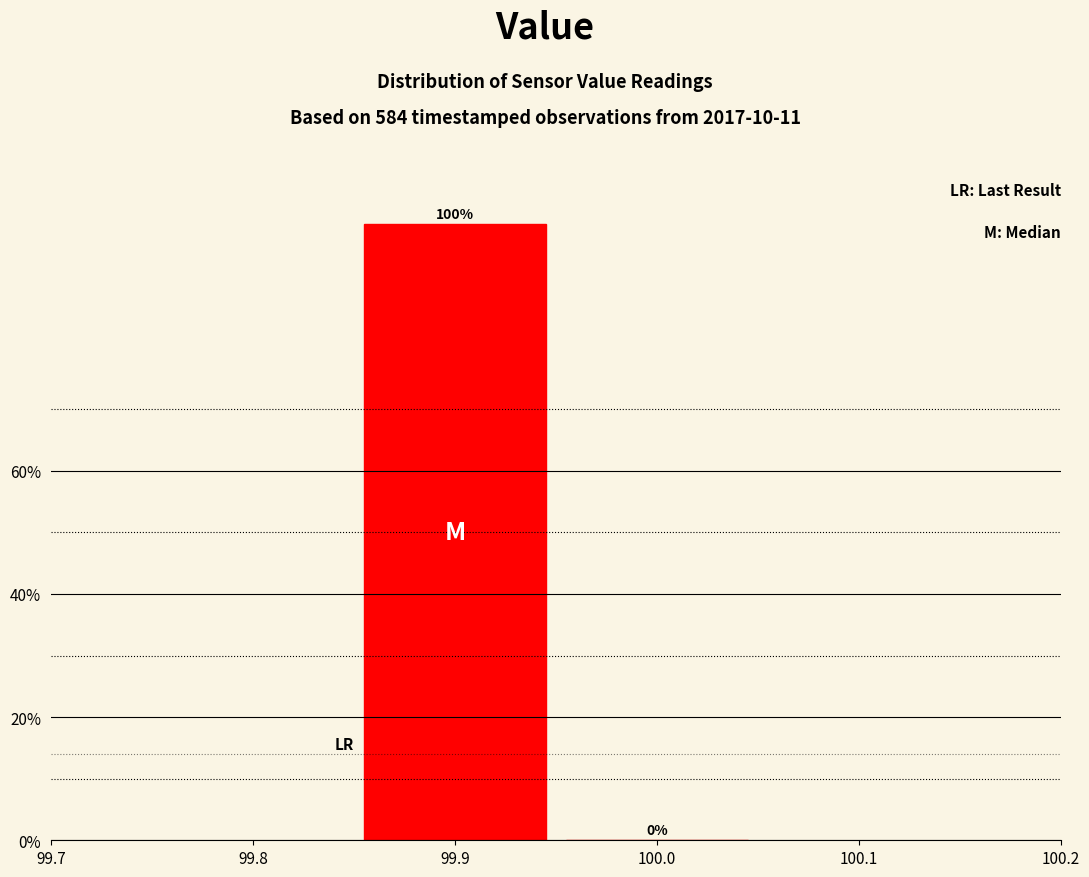

Reading left to right, list every bar in this chart as the range it spans on the x-axis followed by its height.

99.85 to 99.95: 100
99.95 to 100.05: 0